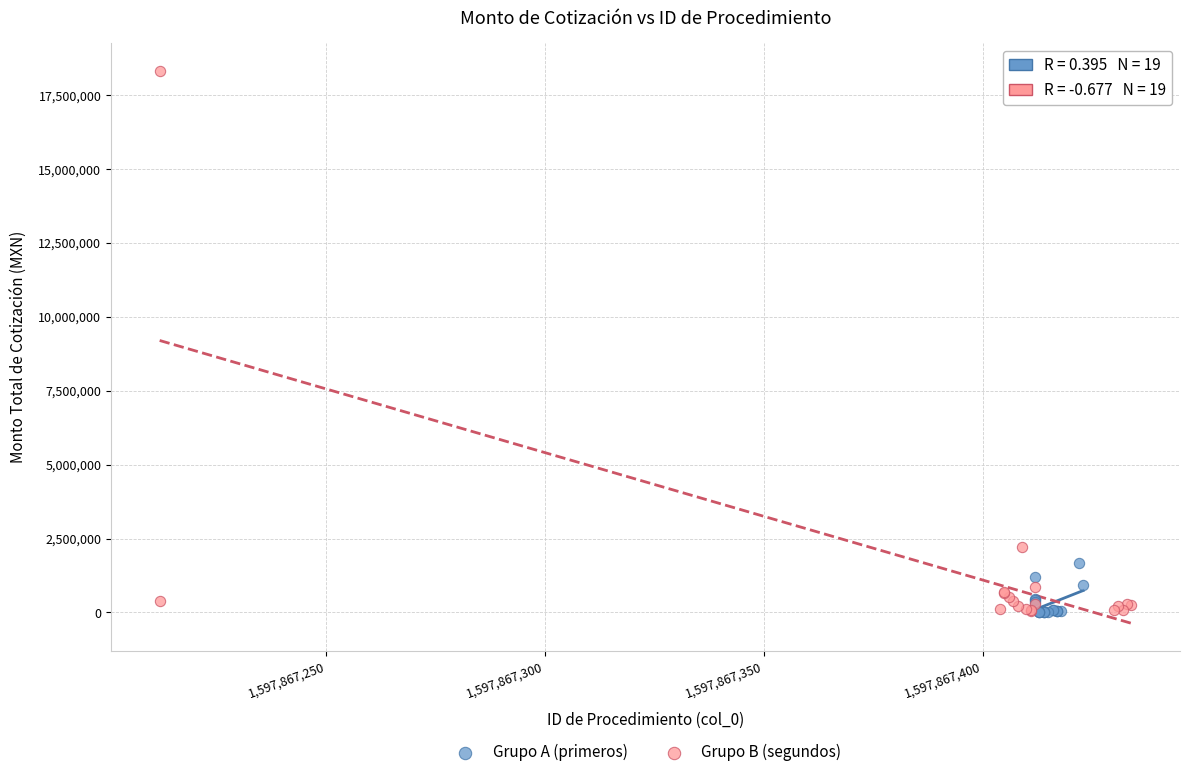

Which series contains the highest Y value?

Grupo B (segundos)